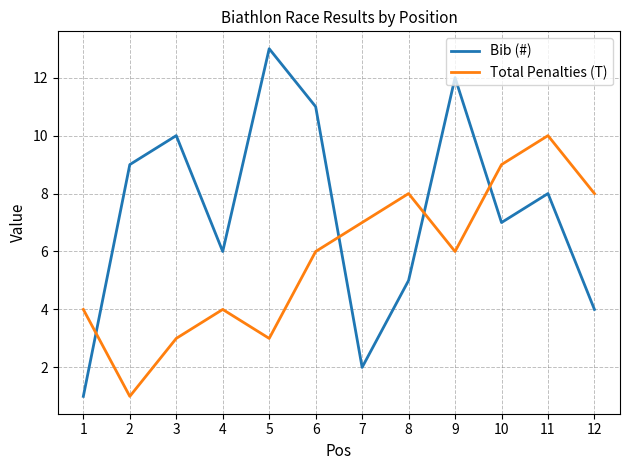

Reading right to left, what are all the values shown in this chart?

Bib (#): 4	8	7	12	5	2	11	13	6	10	9	1
Total Penalties (T): 8	10	9	6	8	7	6	3	4	3	1	4